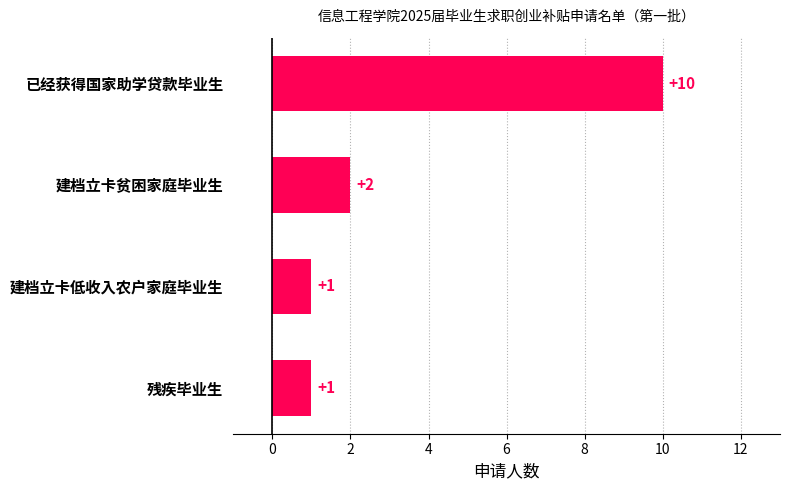

Approximately how many times larger is the value at 已经获得国家助学贷款毕业生 compared to 建档立卡贫困家庭毕业生?

5.0